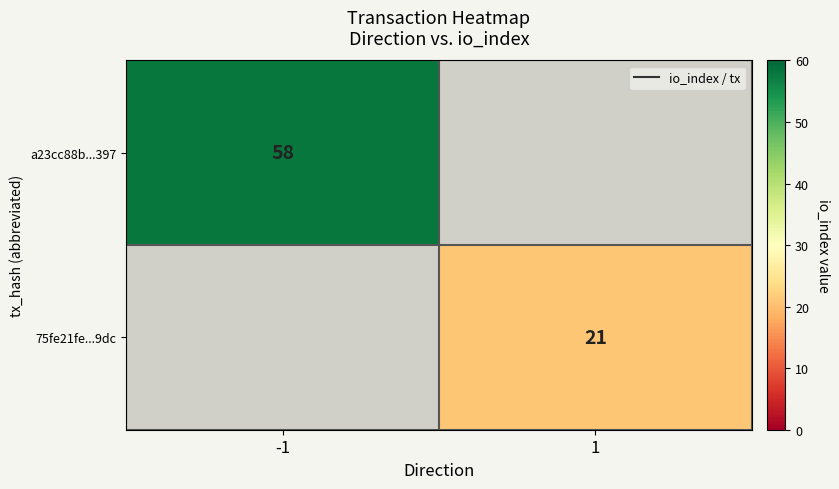

The value of a23cc88b...397 at -1 is 23. True or false?

False